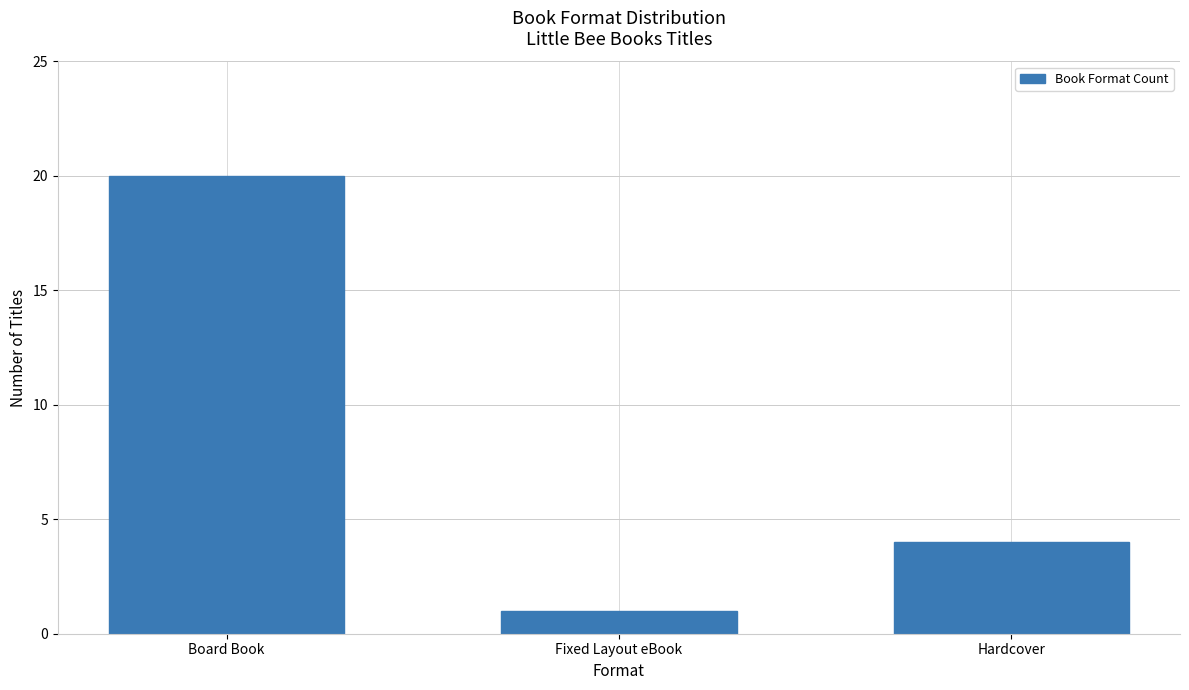

What is the minimum value shown in the chart?

1